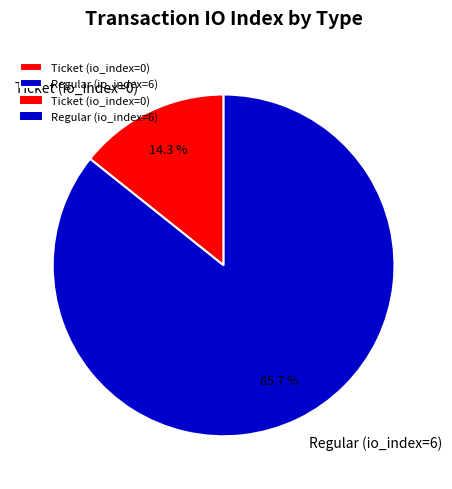

To the nearest percent, what percentage of the pie is Regular (io_index=6)?

86%